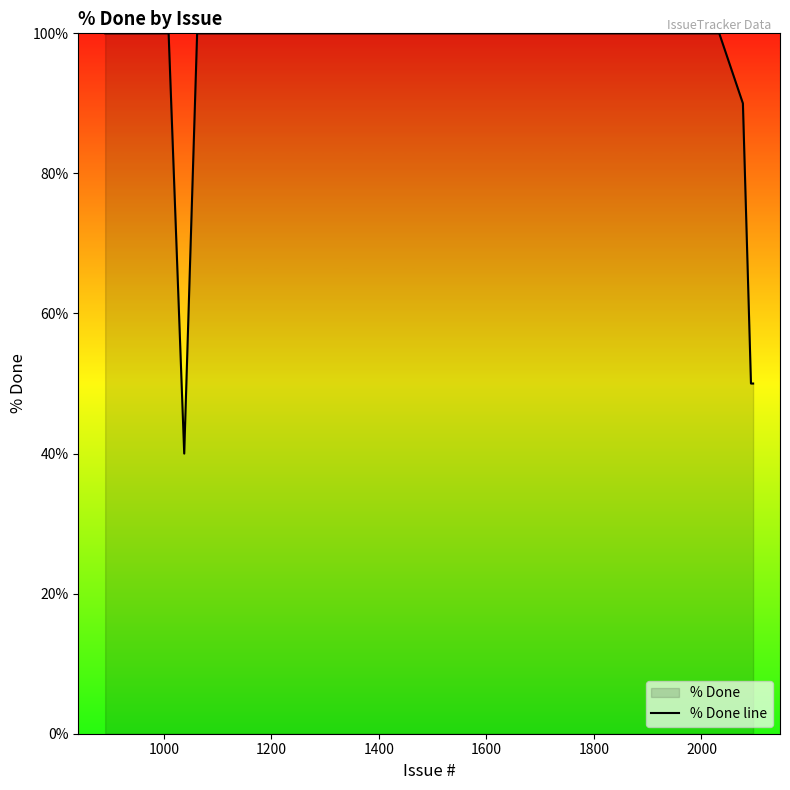

Does the chart have visible grid lines?

No